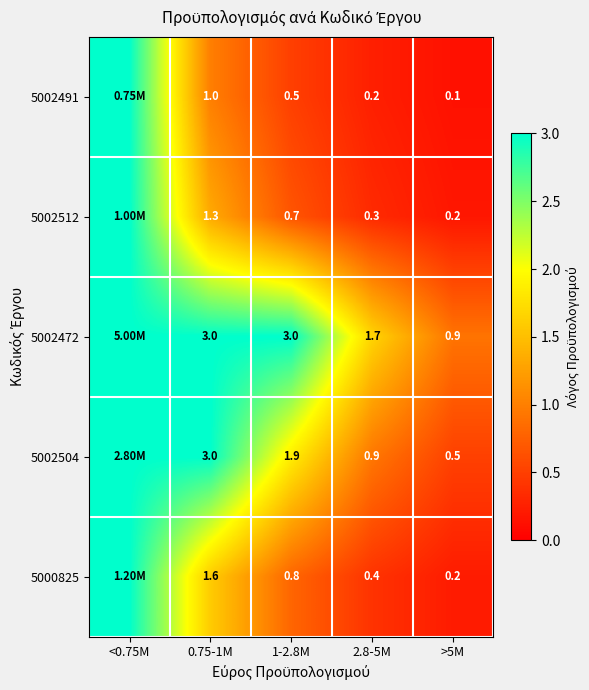

List the labels in order of 5002504 value, largest first.

<0.75M, 0.75-1M, 1-2.8M, 2.8-5M, >5M